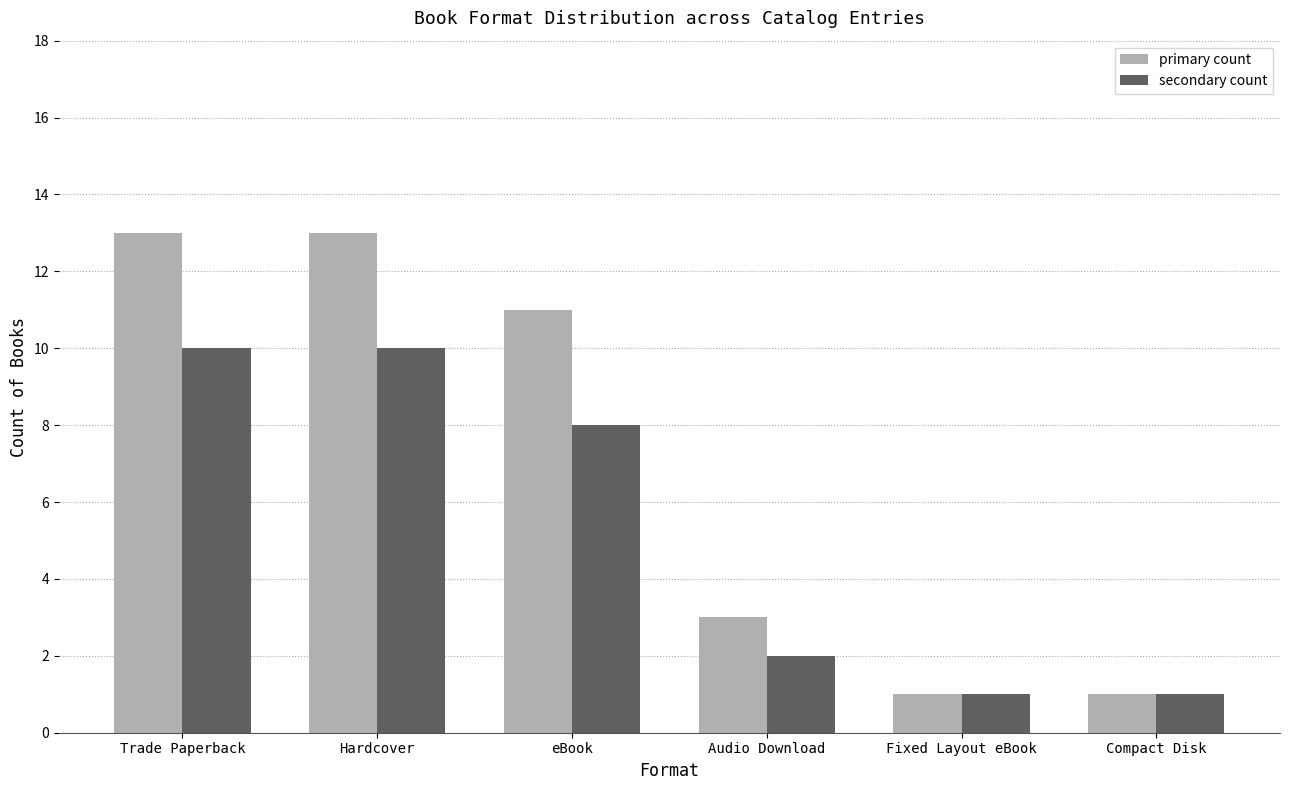

What are all the series names shown in the legend?

primary count, secondary count